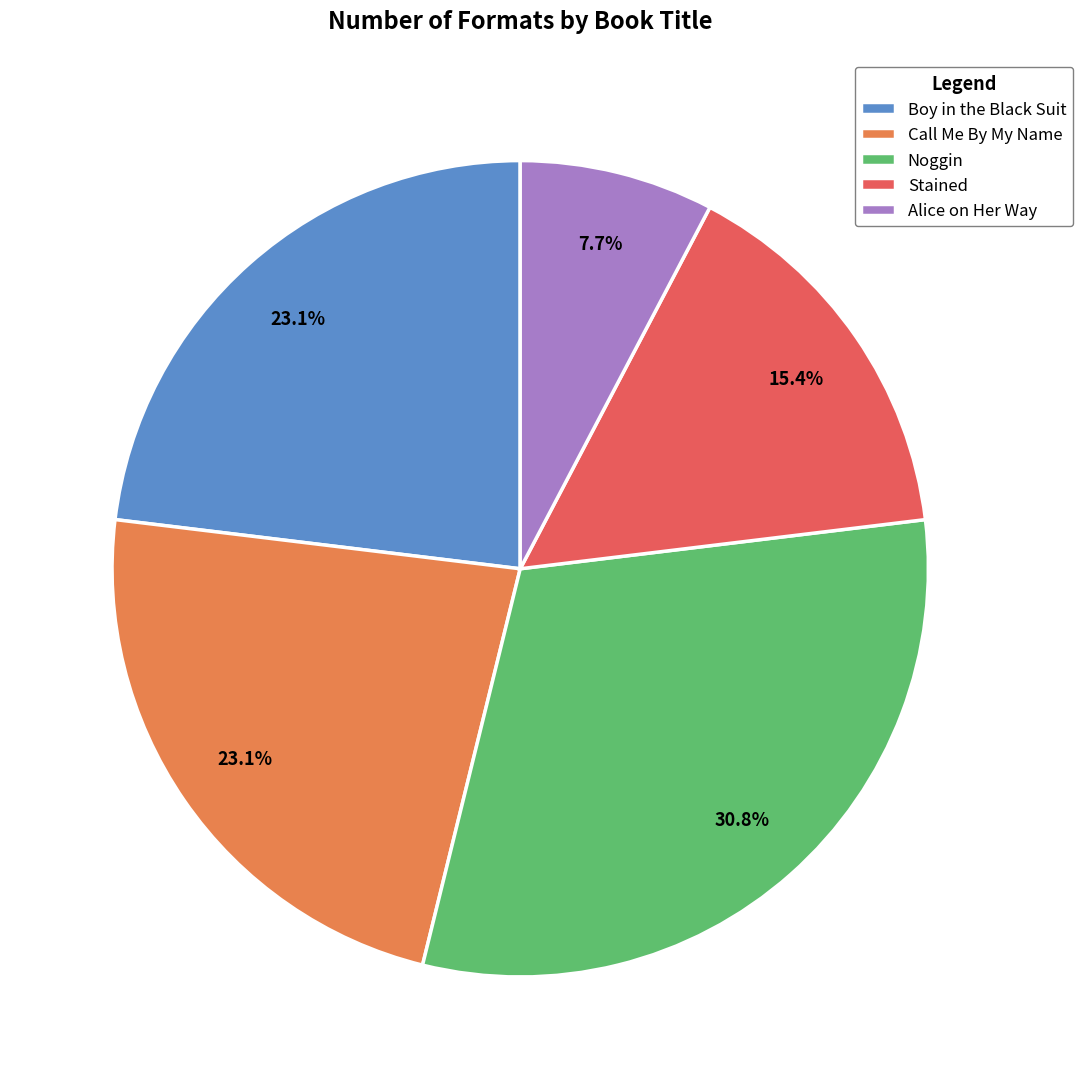

Is there a majority slice in this chart?

No